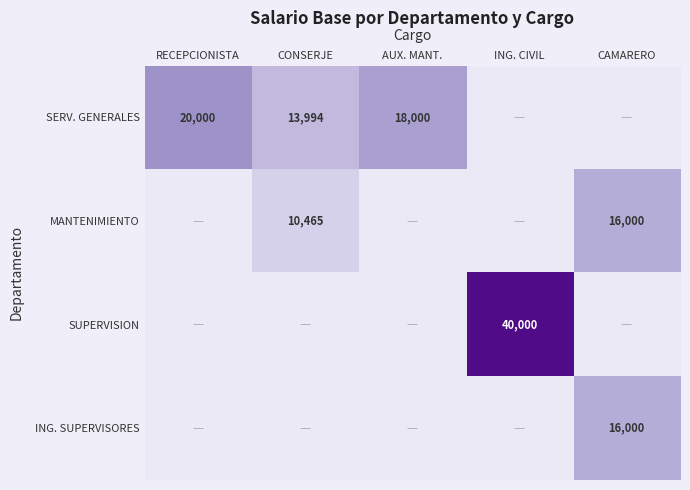

The value of SERV. GENERALES at AUX. MANT. is 18000. True or false?

True